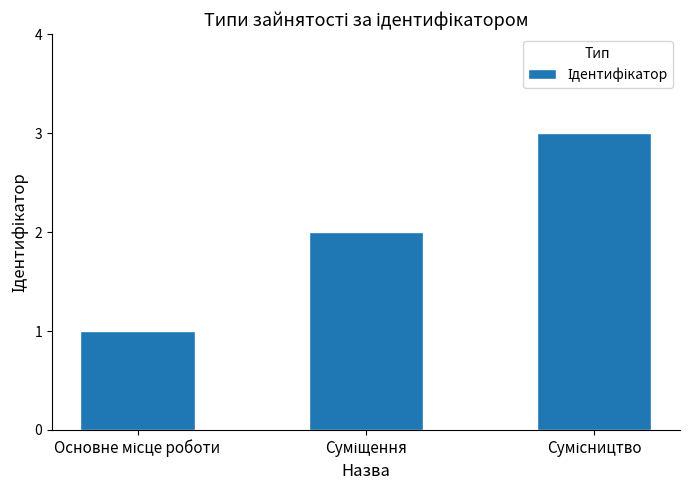

What is the greatest value displayed?

3